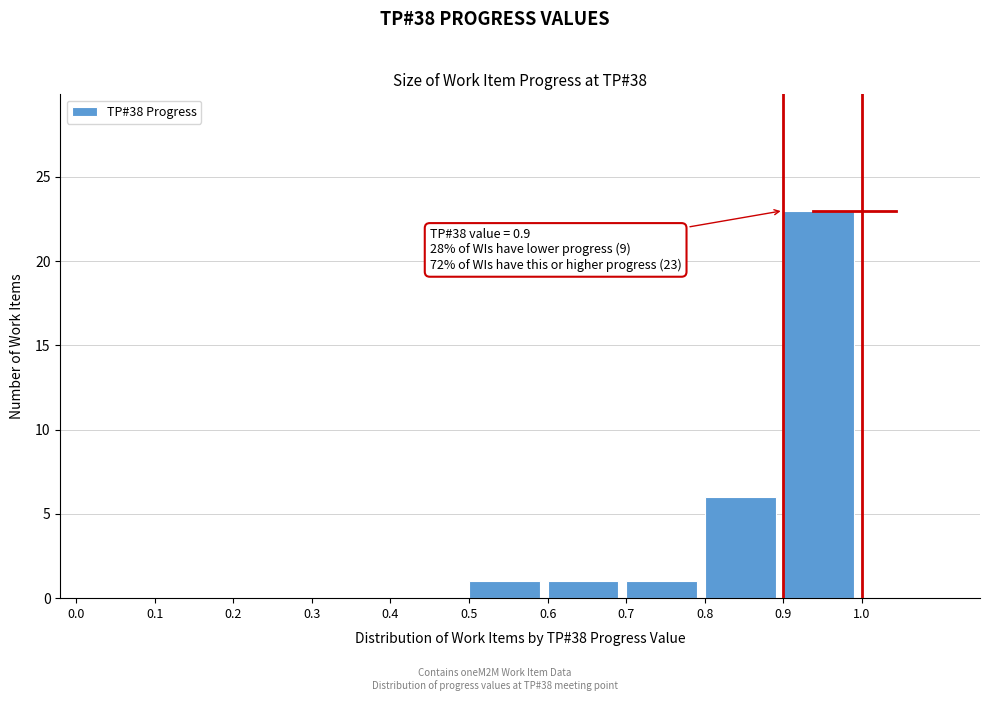

Over which range of the x-axis is the bar tallest?

0.9 to 1.0